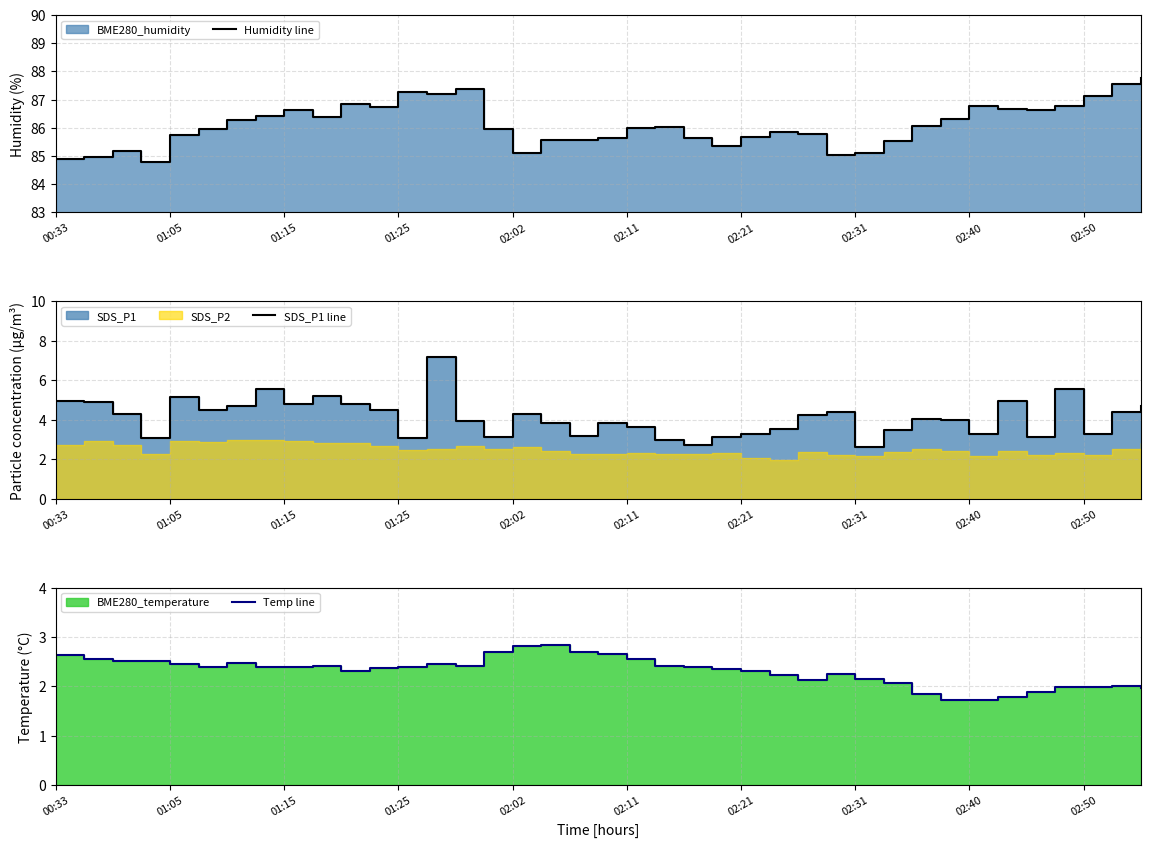

True or false: Humidity line and SDS_P1 line intersect in this chart.

False